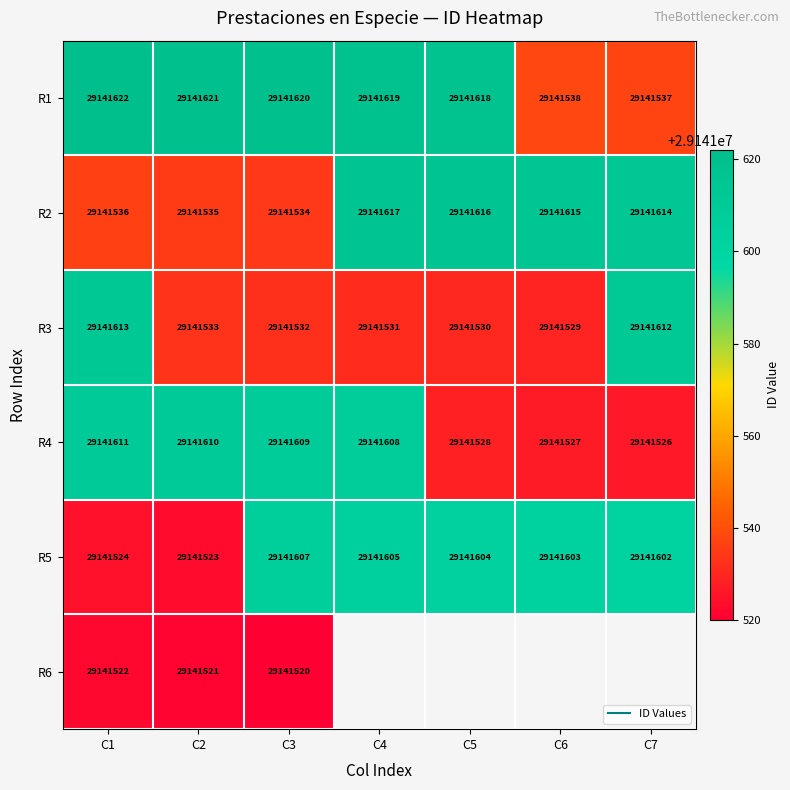

What is the maximum value shown in the chart?

29141622.0